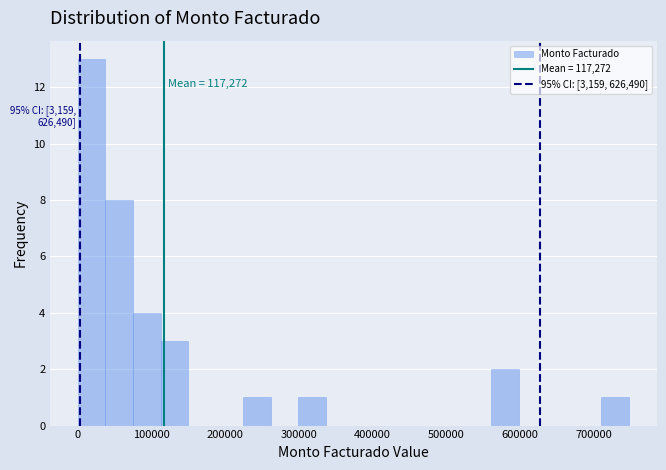

Around what value on the x-axis is the tallest bar? Give the approximate position of its centre, as read against the axis.

20000